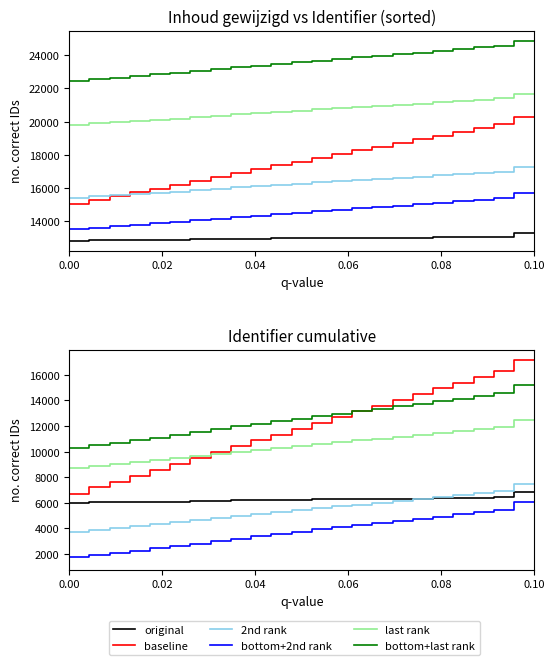

What is the value of the 2nd rank point at the 21st from the left?

6578.7